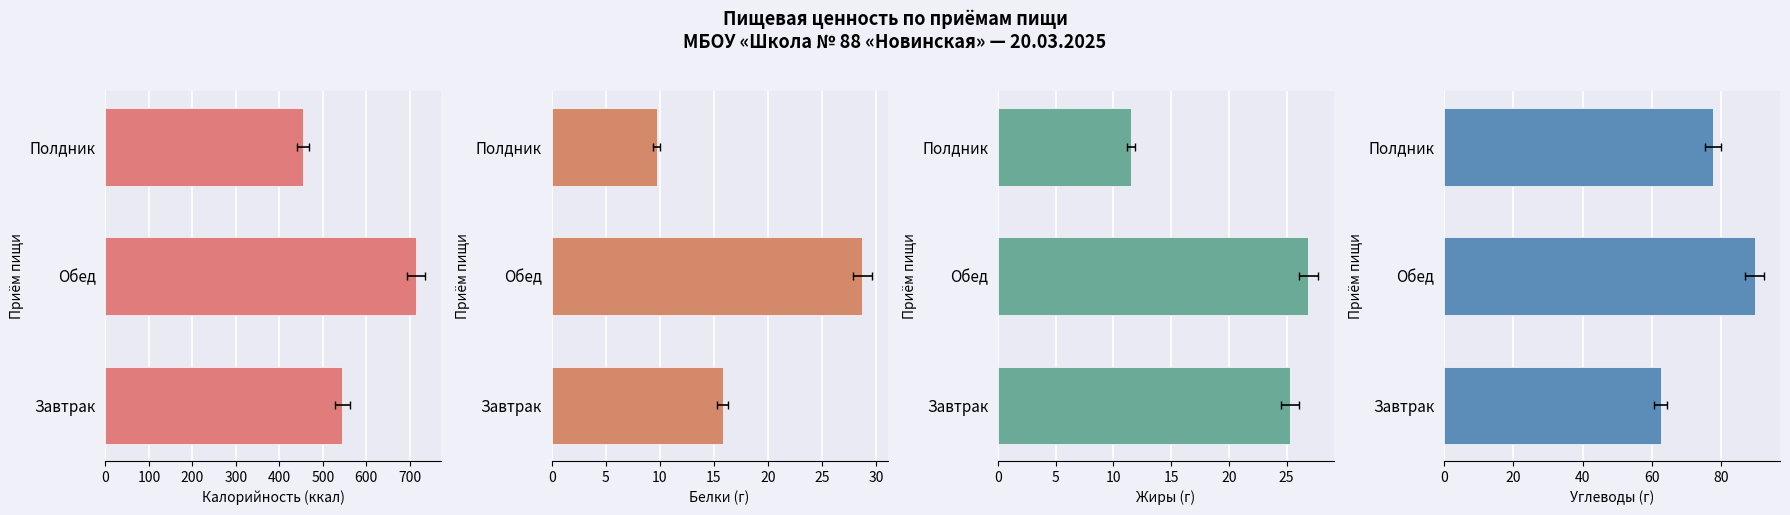

How many bars are there in total?

12